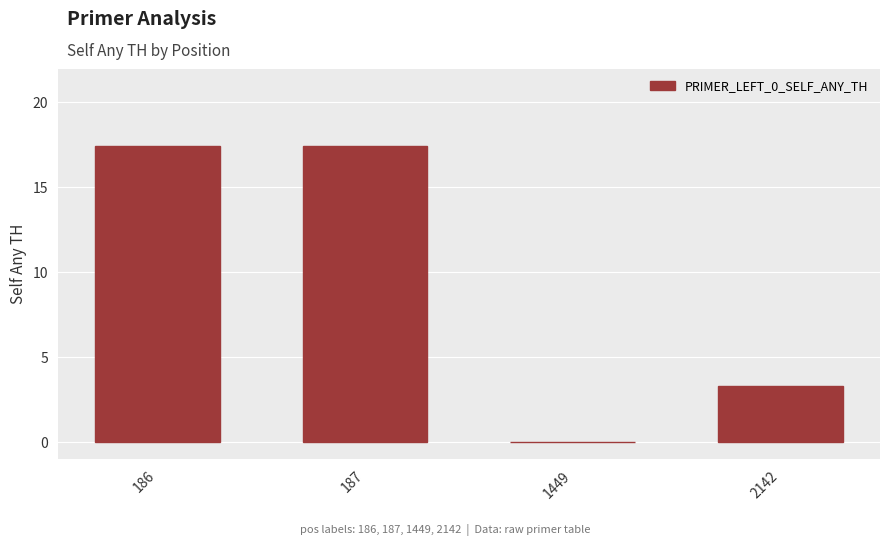

Reading right to left, transcribe all the data shown in this chart.

2142=3.3	1449=0.0	187=17.5	186=17.5